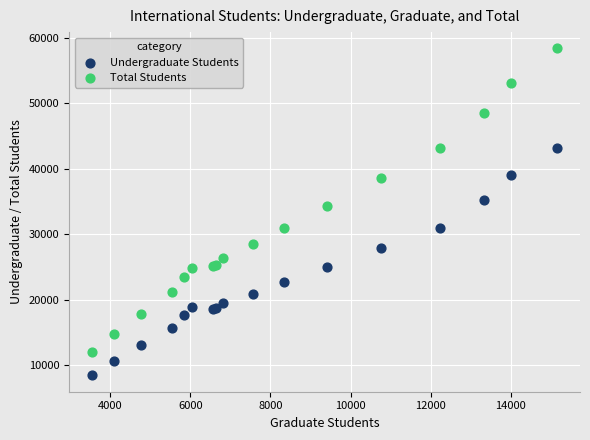

Which series has the largest Y range (max minus min)?

Total Students